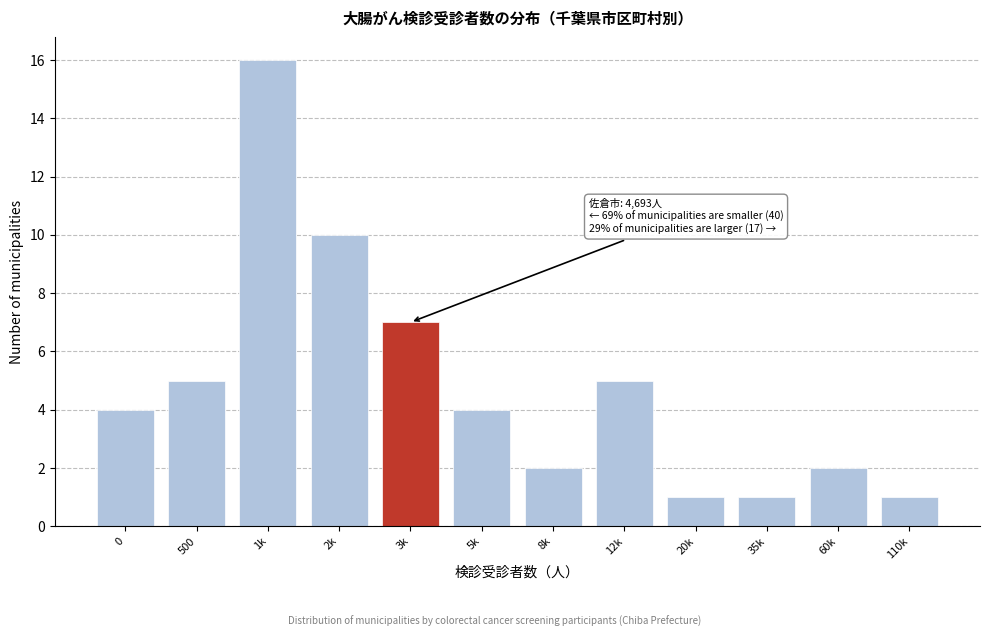

Reading left to right, extract all data points from this chart.

0=4	500=5	1k=16	2k=10	3k=7	5k=4	8k=2	12k=5	20k=1	35k=1	60k=2	110k=1